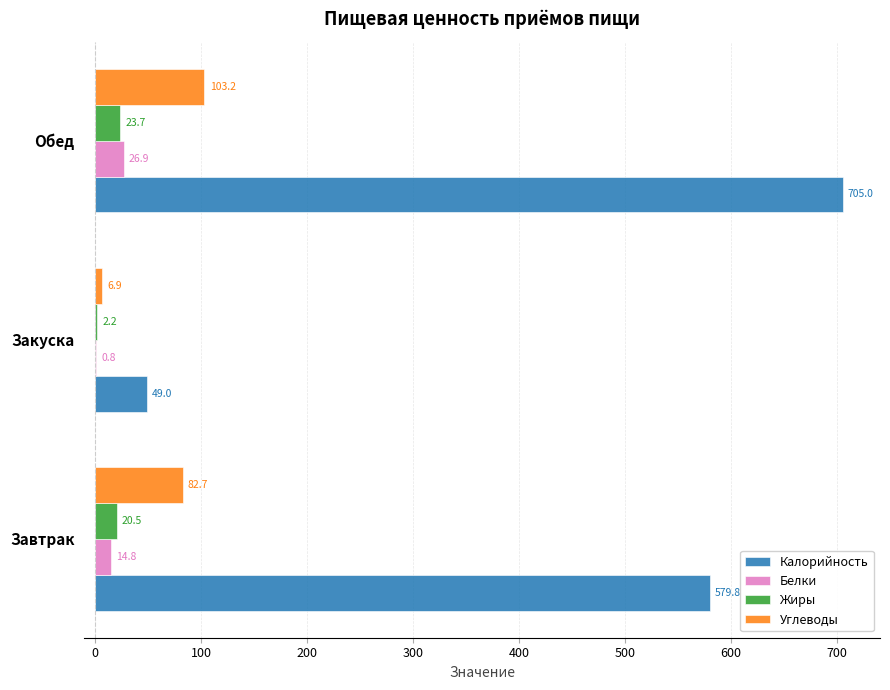

Between Завтрак and Закуска, which series saw the biggest shift?

Калорийность